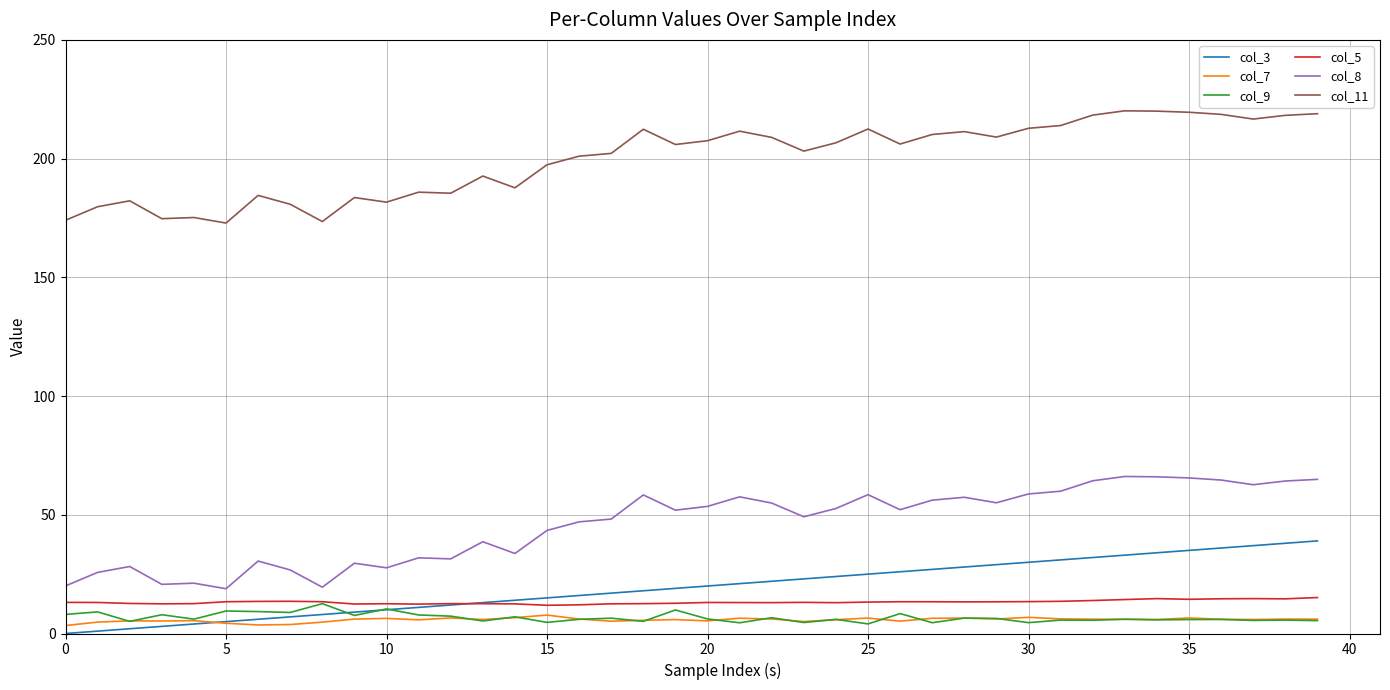

True or false: col_9 and col_11 cross at least once.

False